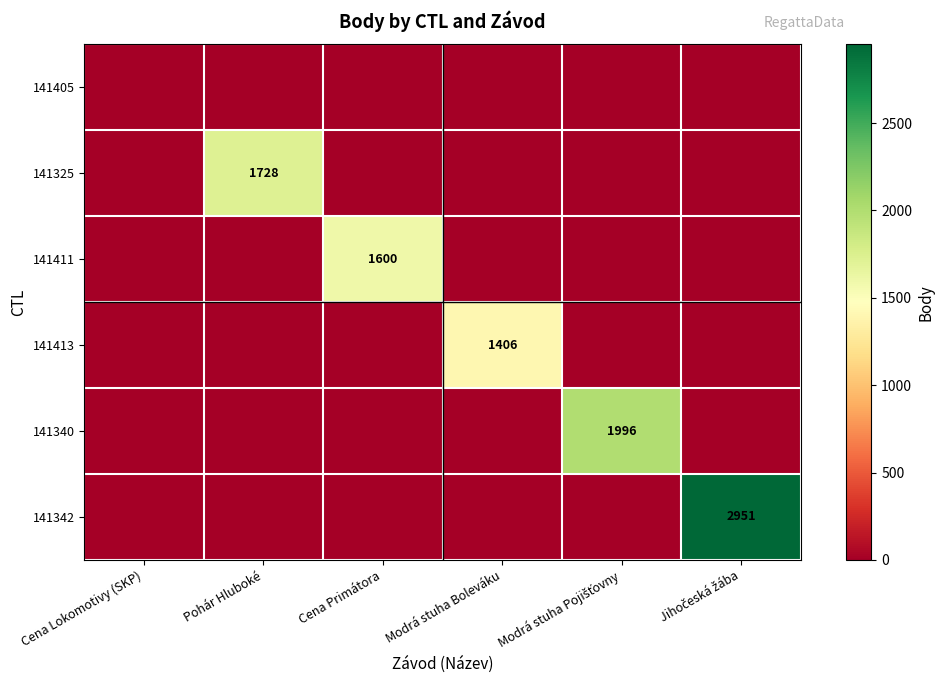

How many values in 141413 are above zero?

1